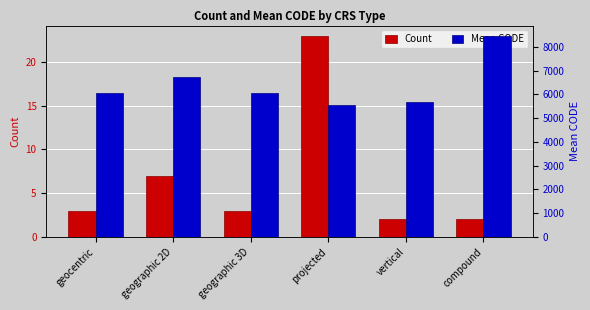

The value of Mean CODE at geographic 2D is 3718. True or false?

False